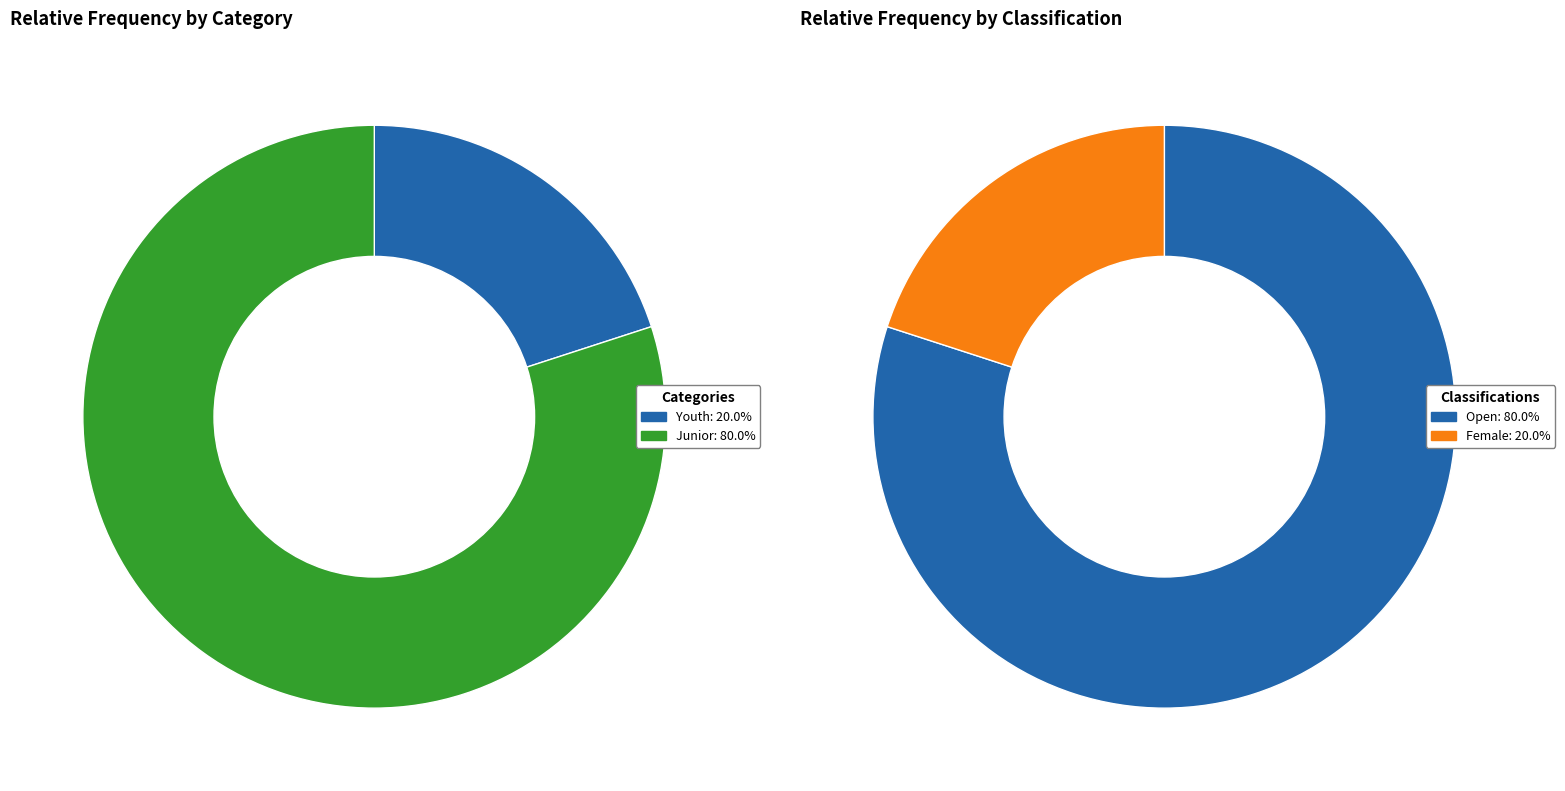

The Female slice represents 29% of the pie. True or false?

False